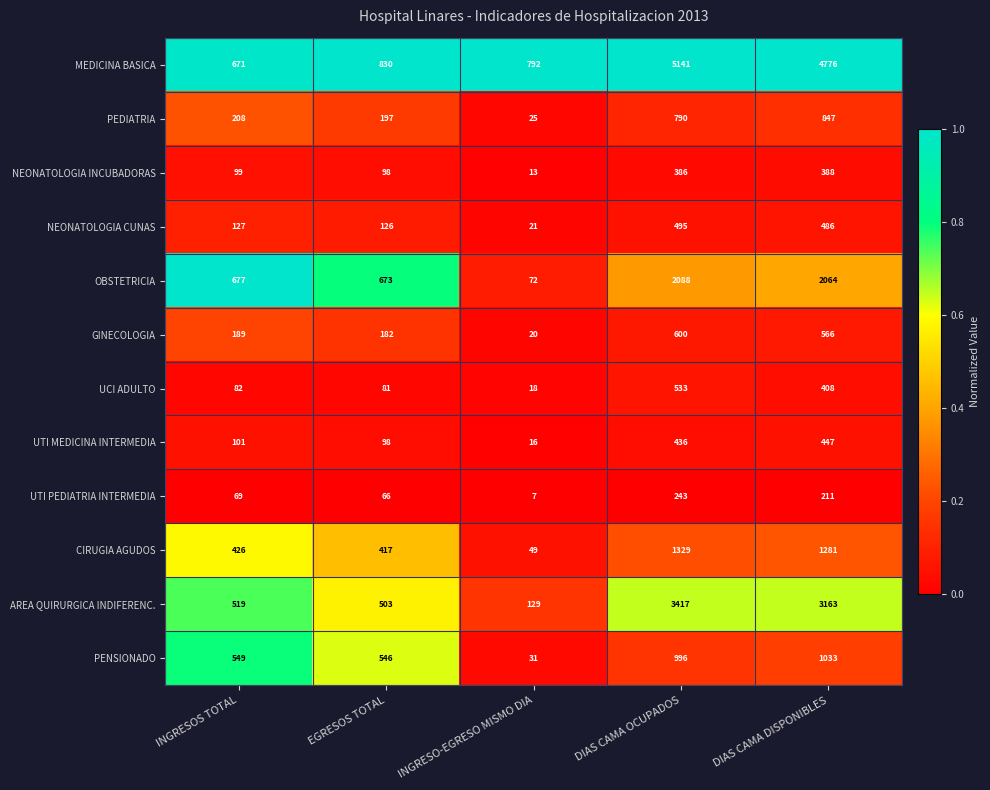

Rank the series at DIAS CAMA DISPONIBLES from highest to lowest value.

MEDICINA BASICA, AREA QUIRURGICA INDIFERENC., OBSTETRICIA, CIRUGIA AGUDOS, PENSIONADO, PEDIATRIA, GINECOLOGIA, NEONATOLOGIA CUNAS, UTI MEDICINA INTERMEDIA, UCI ADULTO, NEONATOLOGIA INCUBADORAS, UTI PEDIATRIA INTERMEDIA